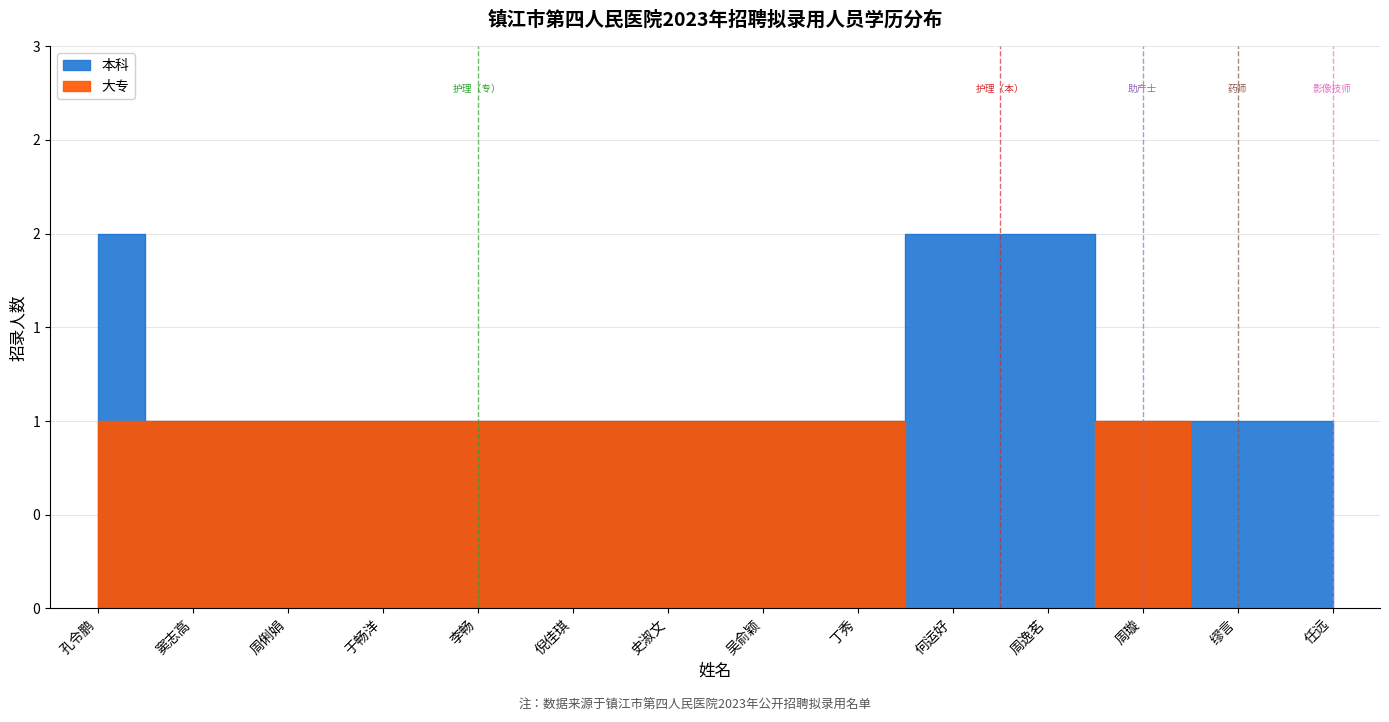

Which series has the largest total across all categories?

本科